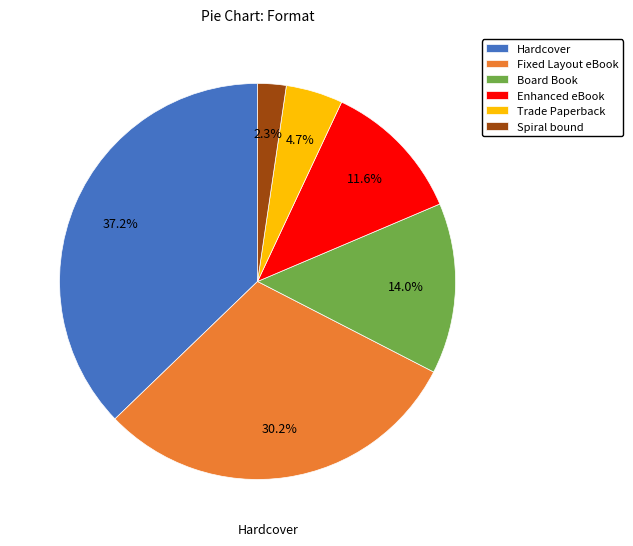

Rank the categories by value from lowest to highest.

Spiral bound, Trade Paperback, Enhanced eBook, Board Book, Fixed Layout eBook, Hardcover